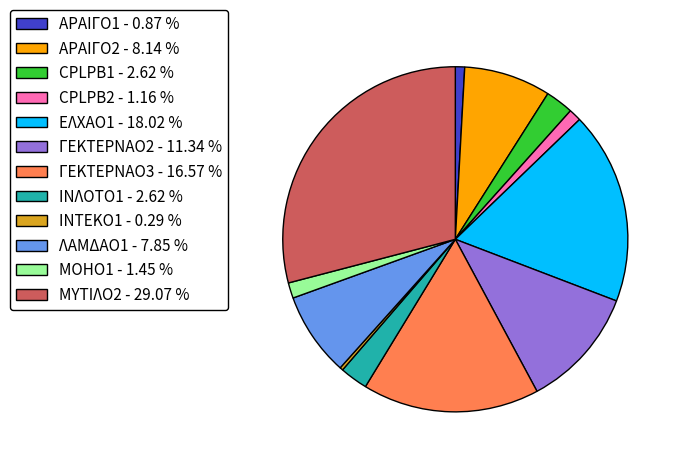

The CPLPB2 slice represents 10% of the pie. True or false?

False